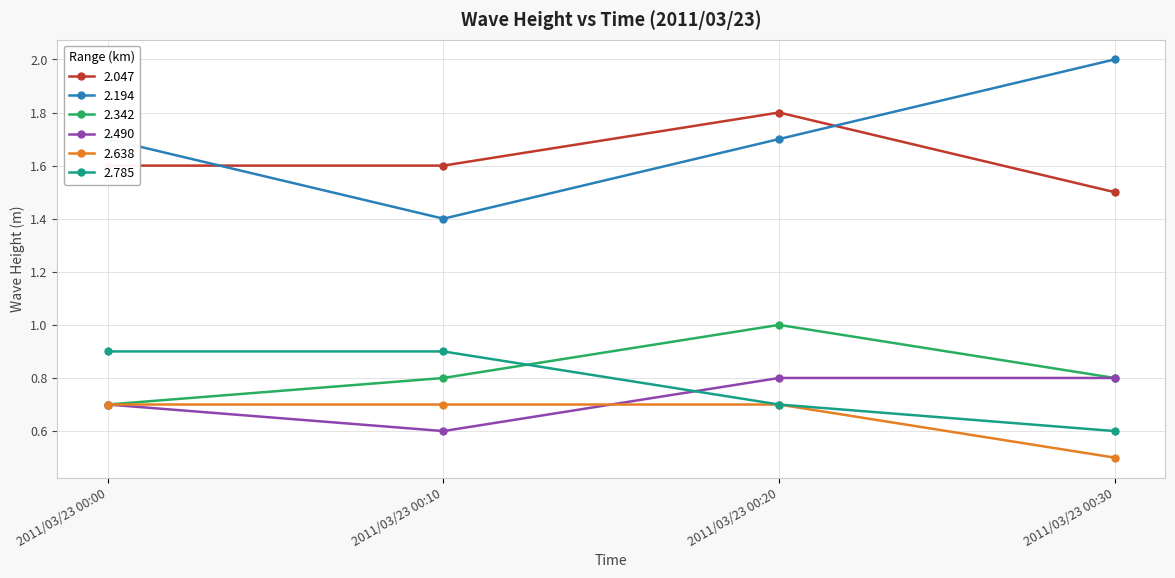

What is the maximum value shown in the chart?

2.0